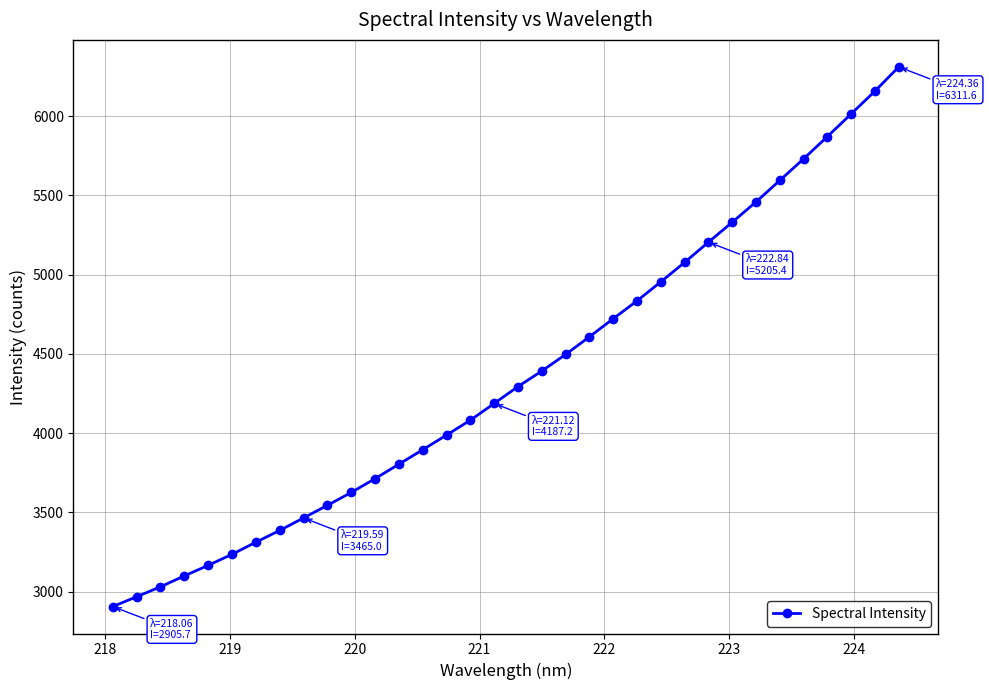

How many lines are shown in the chart?

1